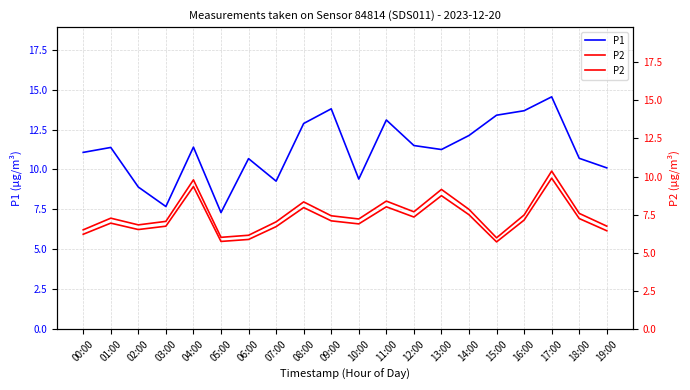

How many data points in P2 are less than 7?

10